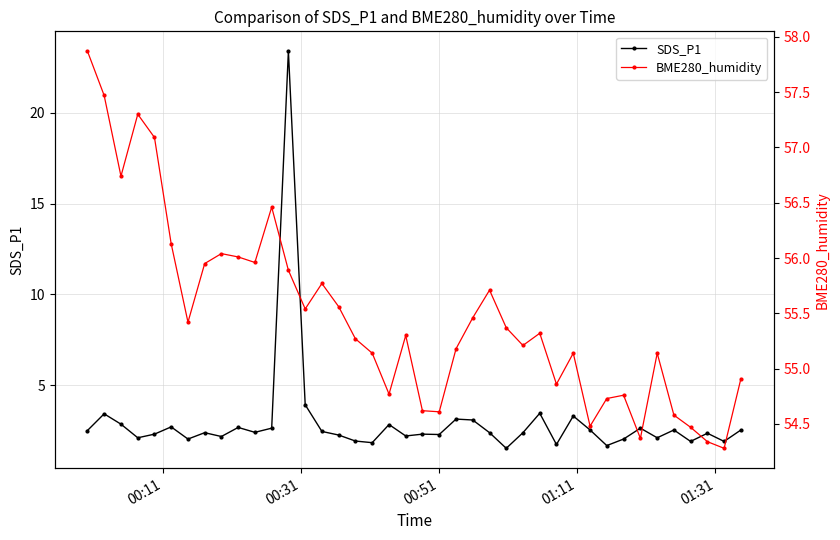

True or false: SDS_P1 has more than 1 points higher than both neighbors.

True